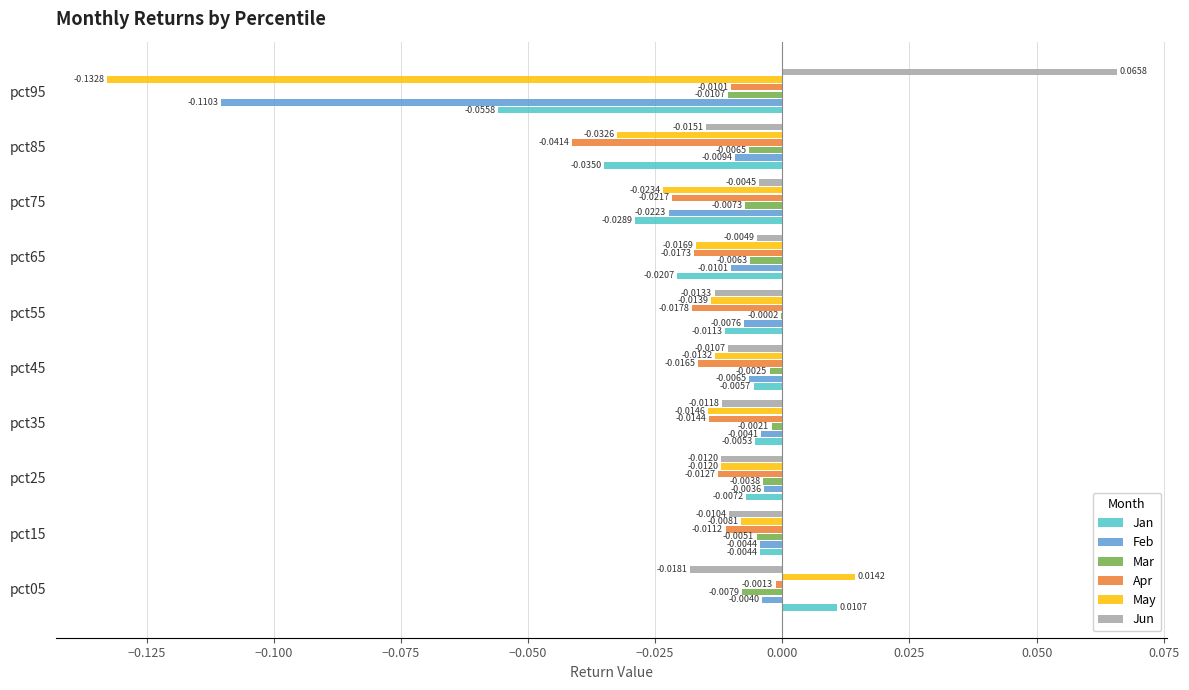

Is the value of May at pct45 greater than the value of Jan at pct55?

No